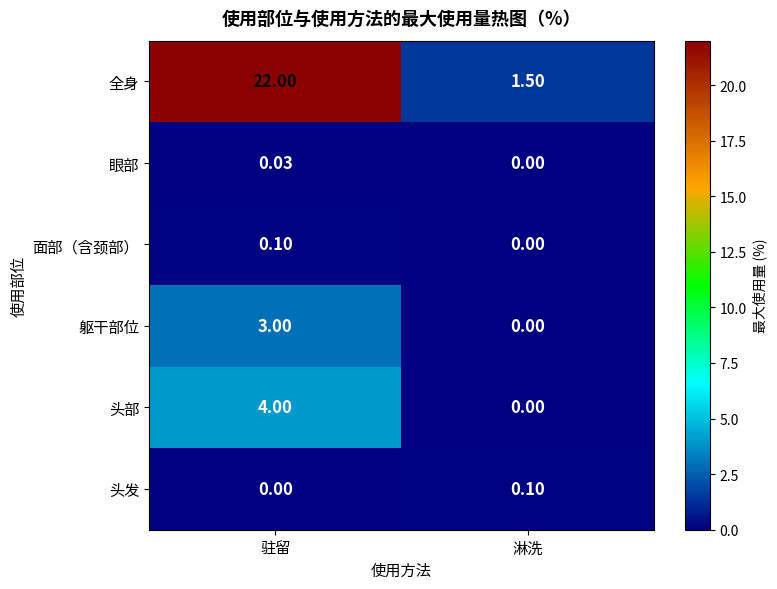

Rank the categories by 眼部 value from highest to lowest.

驻留, 淋洗